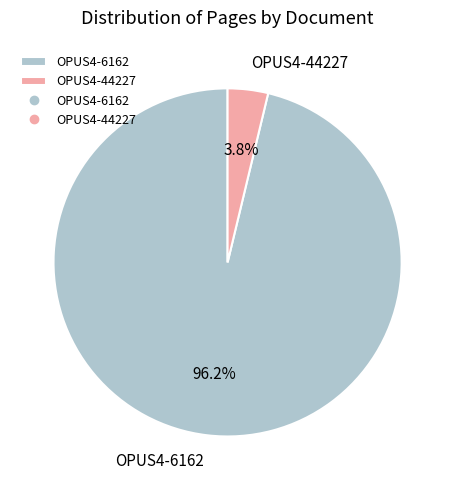

Which slice is the largest?

OPUS4-6162